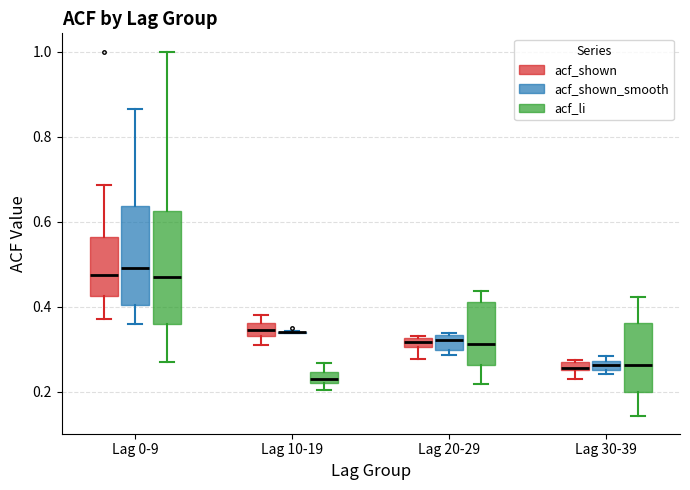

Where does the lower whisker of the box for Lag 0-9 (acf_shown) end on the y-axis? The values are not printed on the chart, so give them approximately, as read against the axis.

0.38